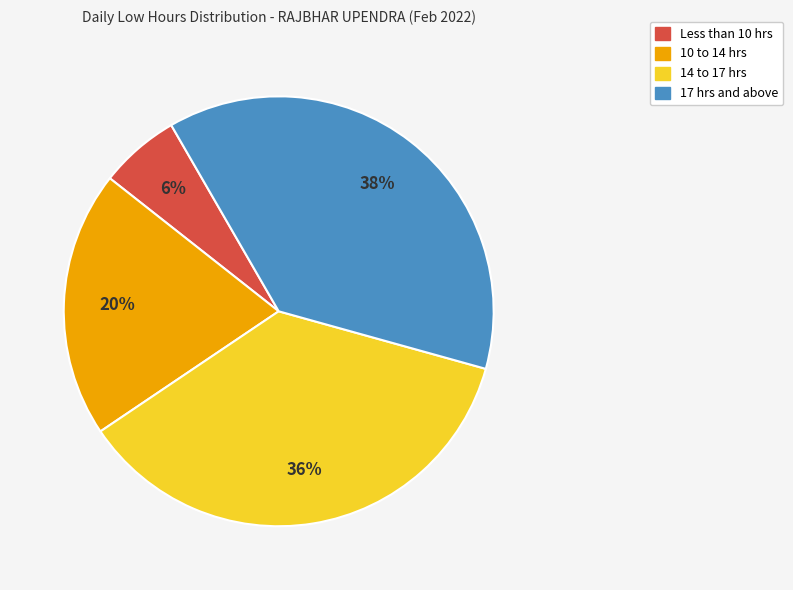

Is there a majority slice in this chart?

No